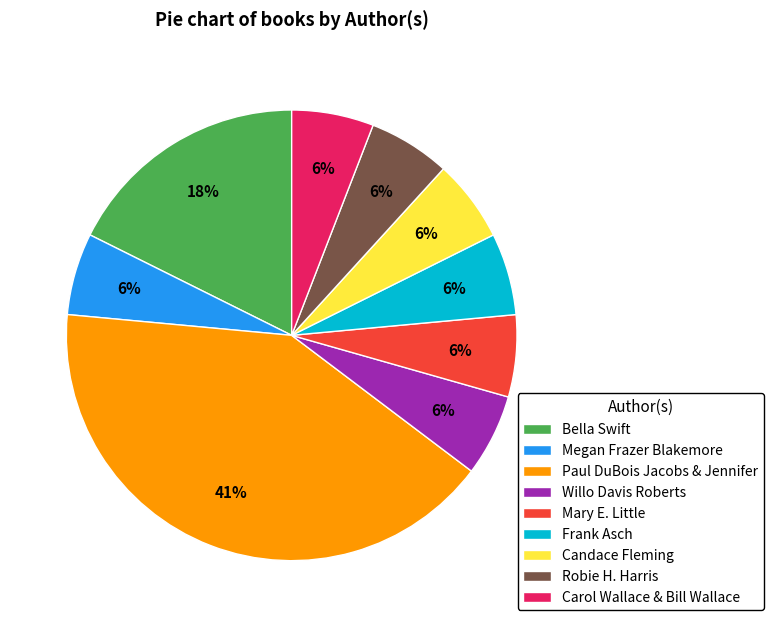

Does Megan Frazer Blakemore represent more than half of the total?

No